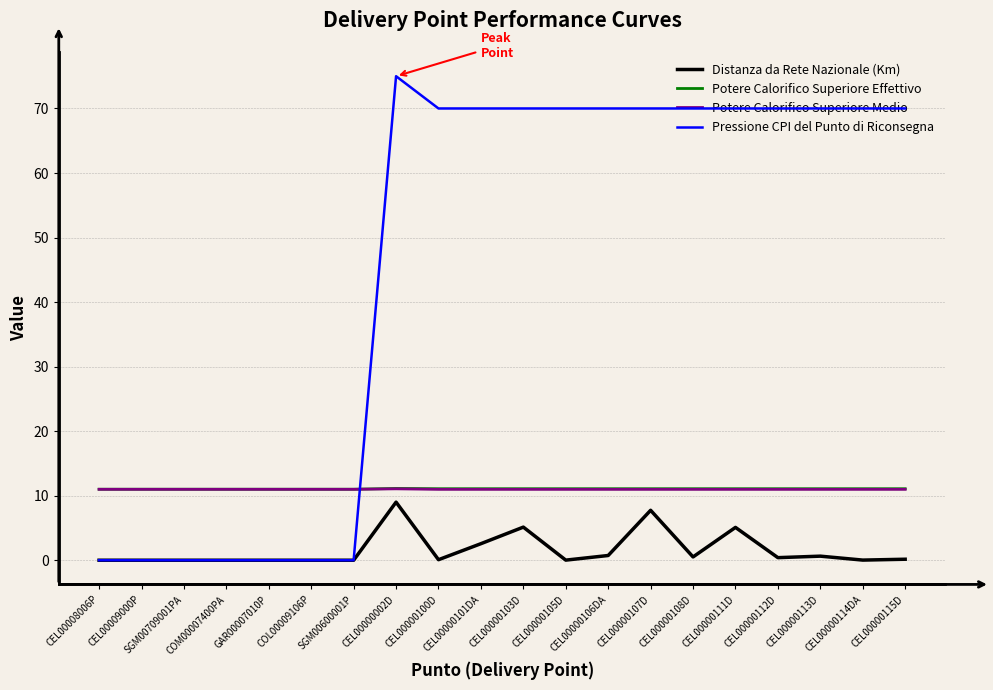

What is the difference between the maximum and minimum values in the Potere Calorifico Superiore Medio series?

0.1